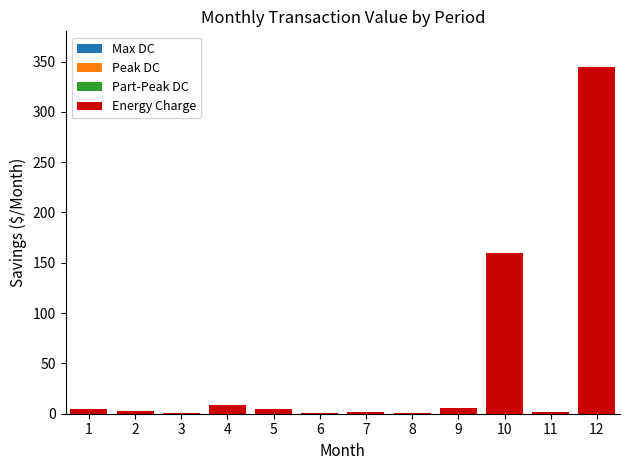

Are the bars grouped side by side (vs. stacked)?

No